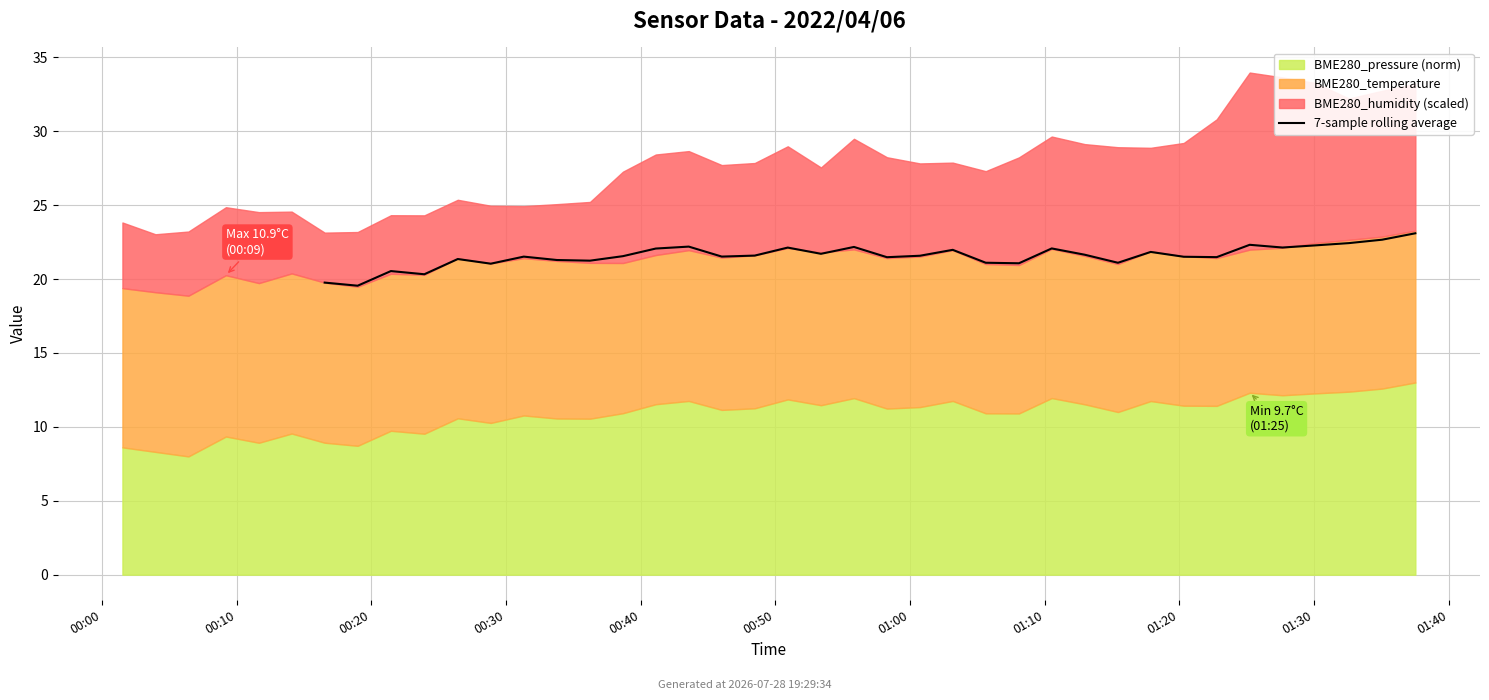

True or false: the data shows 21.6 at 13.

True